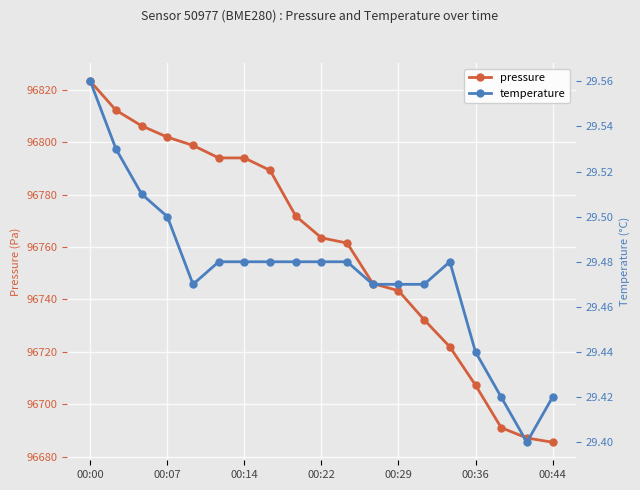

Is it true that pressure equals 96707.2 at 00:36?

True